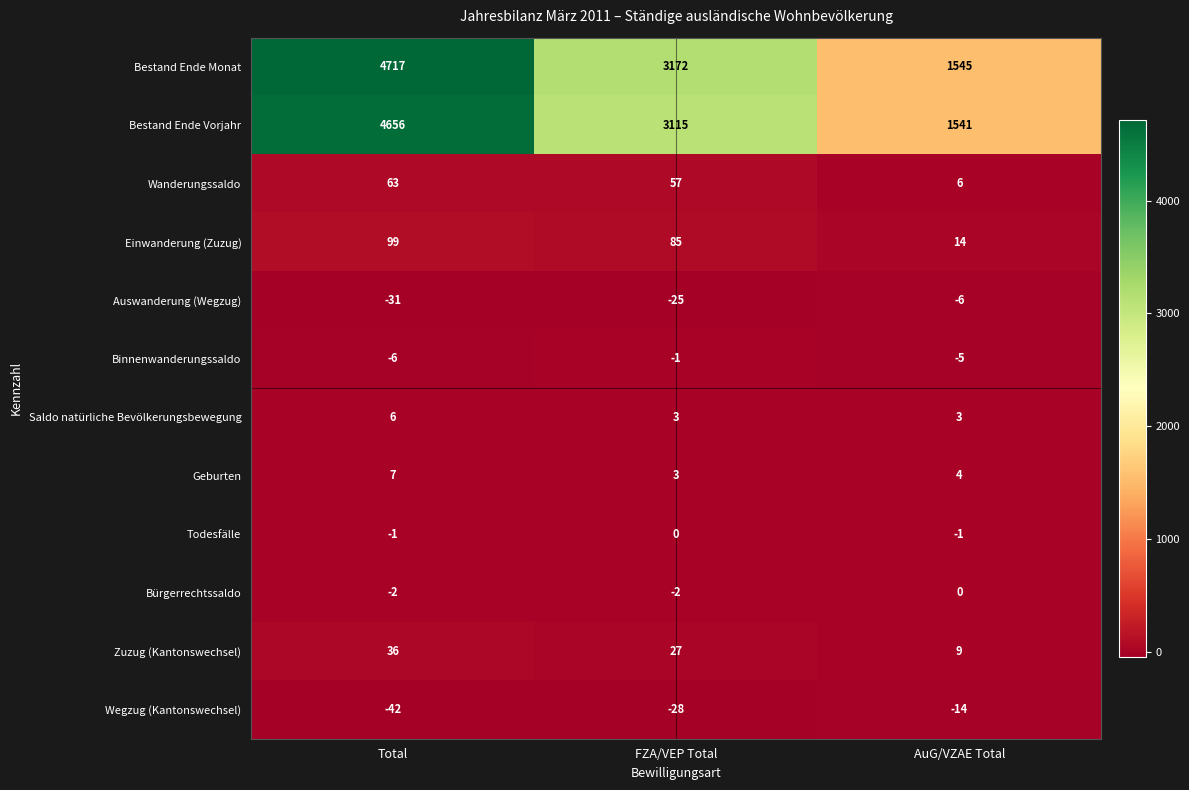

Which series has the widest spread of values?

Bestand Ende Monat